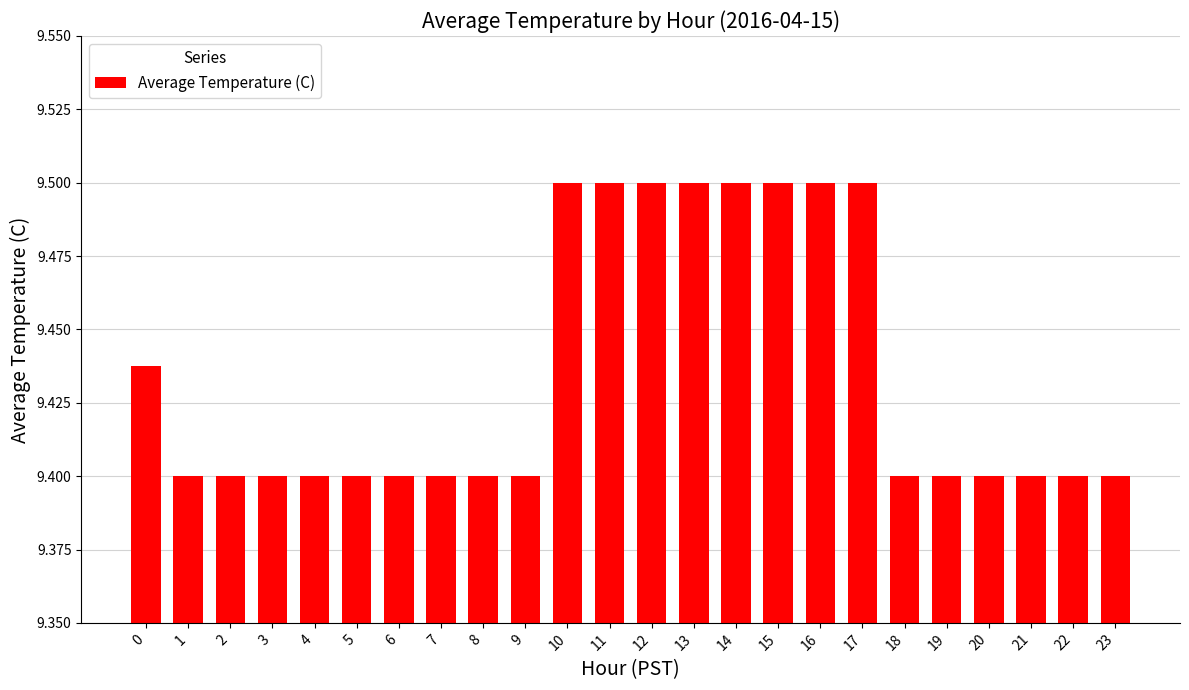

What is the value of the 12th bar from the left?

9.5